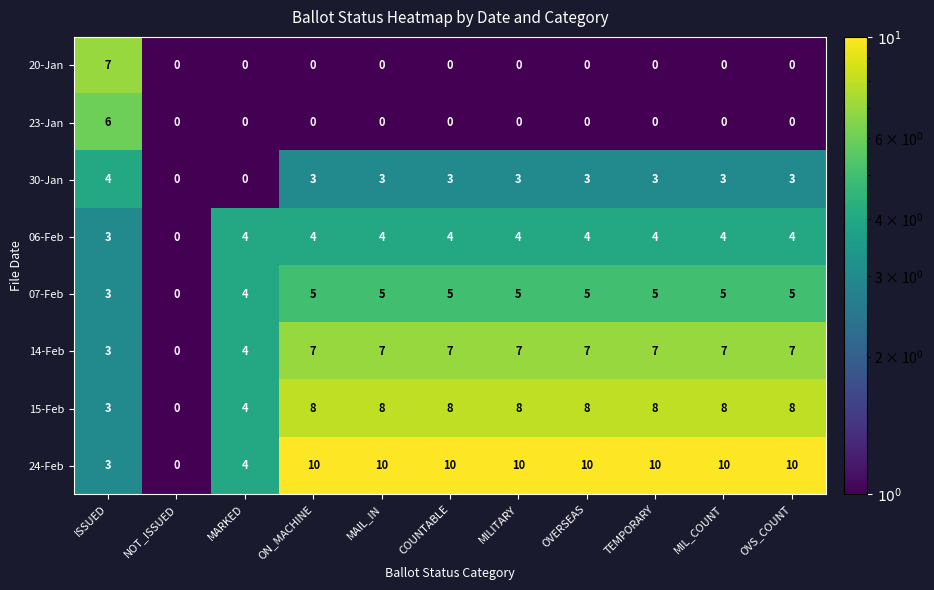

True or false: 06-Feb has a value of 2 at MAIL_IN.

False